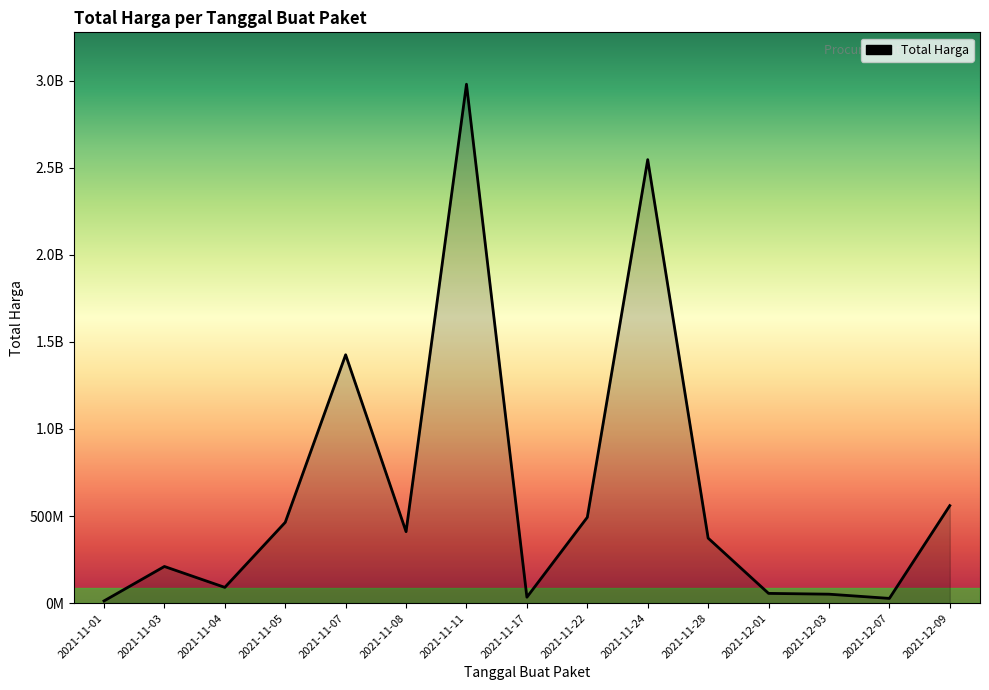

Between 2021-12-03 and 2021-11-22, which is larger?

2021-11-22